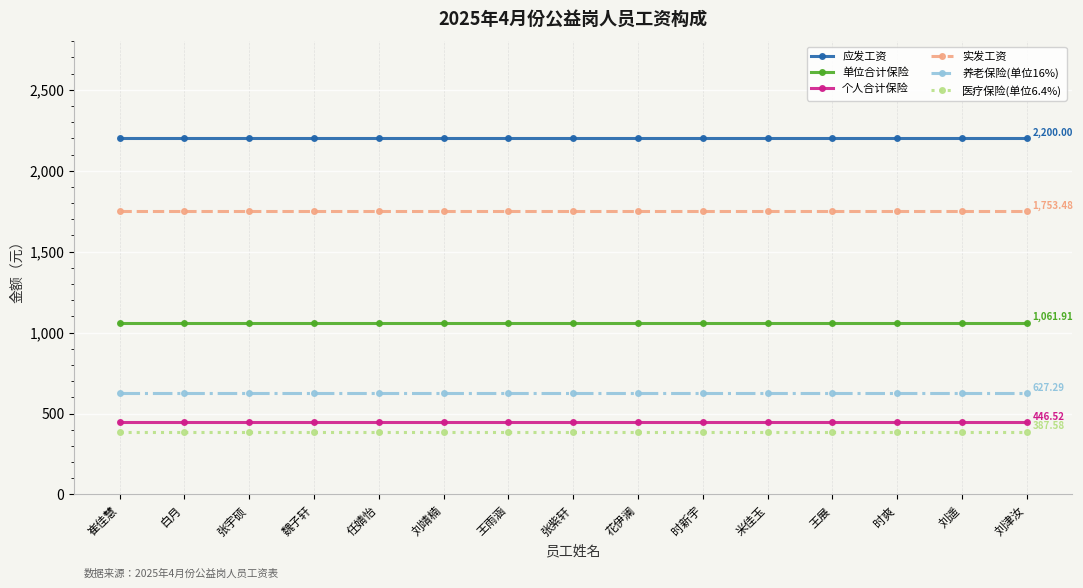

Reading right to left, what are all the values shown in this chart?

应发工资: 刘津汝=2200.0	刘遥=2200.0	时爽=2200.0	王展=2200.0	米佳玉=2200.0	时新宇=2200.0	花伊澜=2200.0	张紫轩=2200.0	王雨涵=2200.0	刘靖楠=2200.0	任婧怡=2200.0	魏子轩=2200.0	张宇硕=2200.0	白月=2200.0	崔佳慧=2200.0
单位合计保险: 刘津汝=1061.9	刘遥=1061.9	时爽=1061.9	王展=1061.9	米佳玉=1061.9	时新宇=1061.9	花伊澜=1061.9	张紫轩=1061.9	王雨涵=1061.9	刘靖楠=1061.9	任婧怡=1061.9	魏子轩=1061.9	张宇硕=1061.9	白月=1061.9	崔佳慧=1061.9
个人合计保险: 刘津汝=446.5	刘遥=446.5	时爽=446.5	王展=446.5	米佳玉=446.5	时新宇=446.5	花伊澜=446.5	张紫轩=446.5	王雨涵=446.5	刘靖楠=446.5	任婧怡=446.5	魏子轩=446.5	张宇硕=446.5	白月=446.5	崔佳慧=446.5
实发工资: 刘津汝=1753.5	刘遥=1753.5	时爽=1753.5	王展=1753.5	米佳玉=1753.5	时新宇=1753.5	花伊澜=1753.5	张紫轩=1753.5	王雨涵=1753.5	刘靖楠=1753.5	任婧怡=1753.5	魏子轩=1753.5	张宇硕=1753.5	白月=1753.5	崔佳慧=1753.5
养老保险(单位16%): 刘津汝=627.3	刘遥=627.3	时爽=627.3	王展=627.3	米佳玉=627.3	时新宇=627.3	花伊澜=627.3	张紫轩=627.3	王雨涵=627.3	刘靖楠=627.3	任婧怡=627.3	魏子轩=627.3	张宇硕=627.3	白月=627.3	崔佳慧=627.3
医疗保险(单位6.4%): 刘津汝=387.6	刘遥=387.6	时爽=387.6	王展=387.6	米佳玉=387.6	时新宇=387.6	花伊澜=387.6	张紫轩=387.6	王雨涵=387.6	刘靖楠=387.6	任婧怡=387.6	魏子轩=387.6	张宇硕=387.6	白月=387.6	崔佳慧=387.6